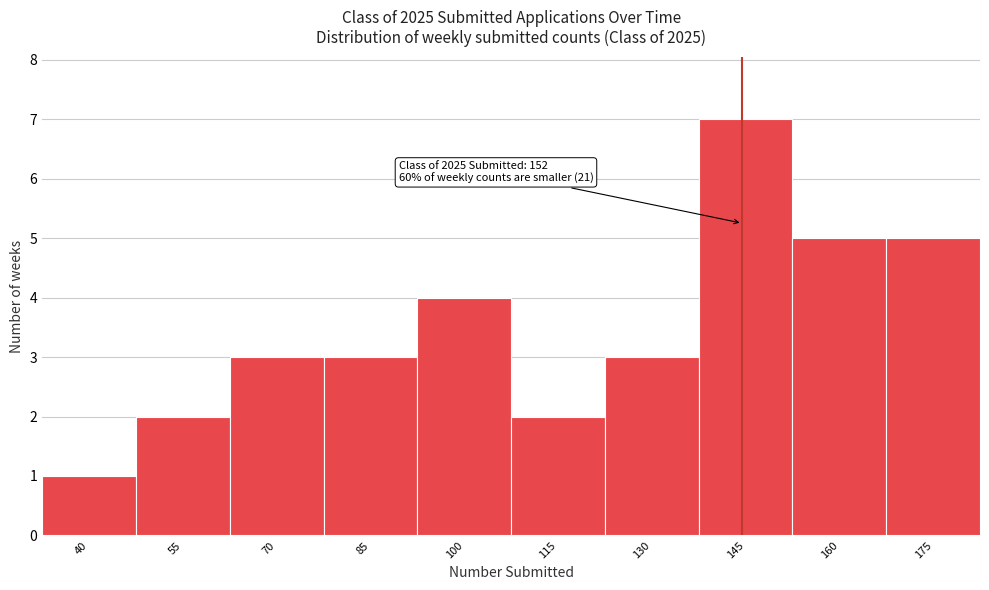

Reading left to right, what are all the values shown in this chart?

40=1	55=2	70=3	85=3	100=4	115=2	130=3	145=7	160=5	175=5